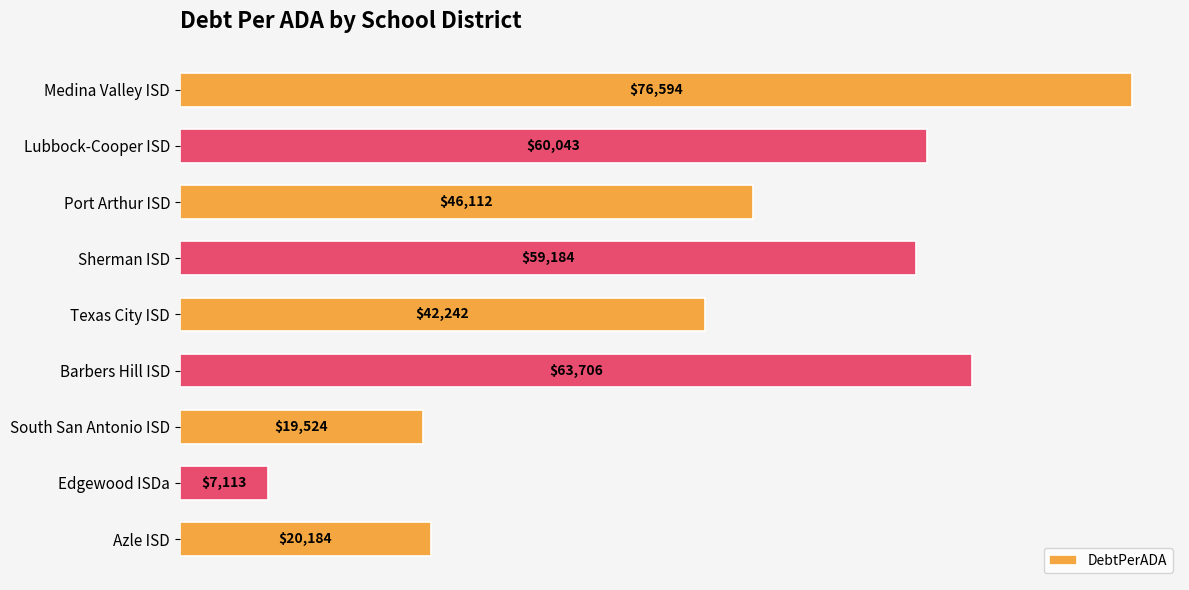

Where is the data nearest to the value 41853?

Texas City ISD